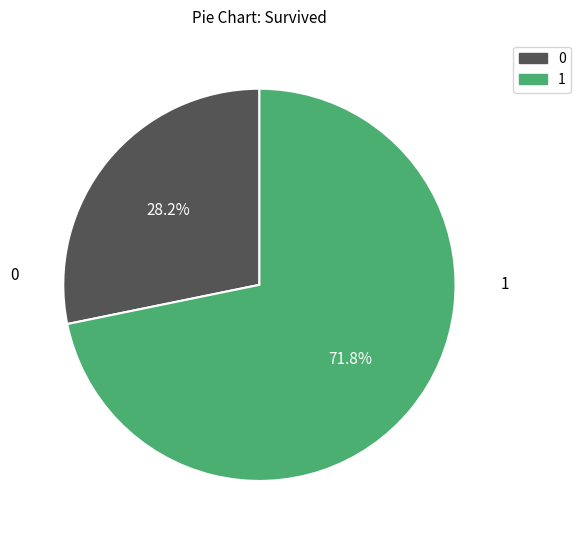

What portion of the pie excludes 0?

71.8%